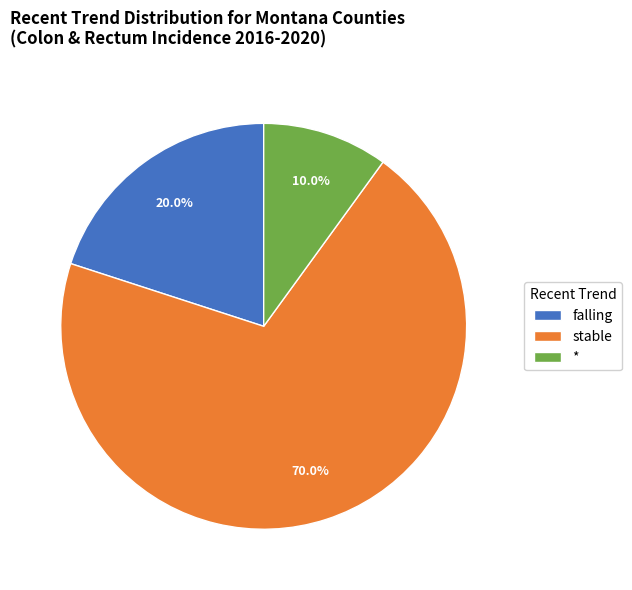

How many slices are in this pie chart?

3